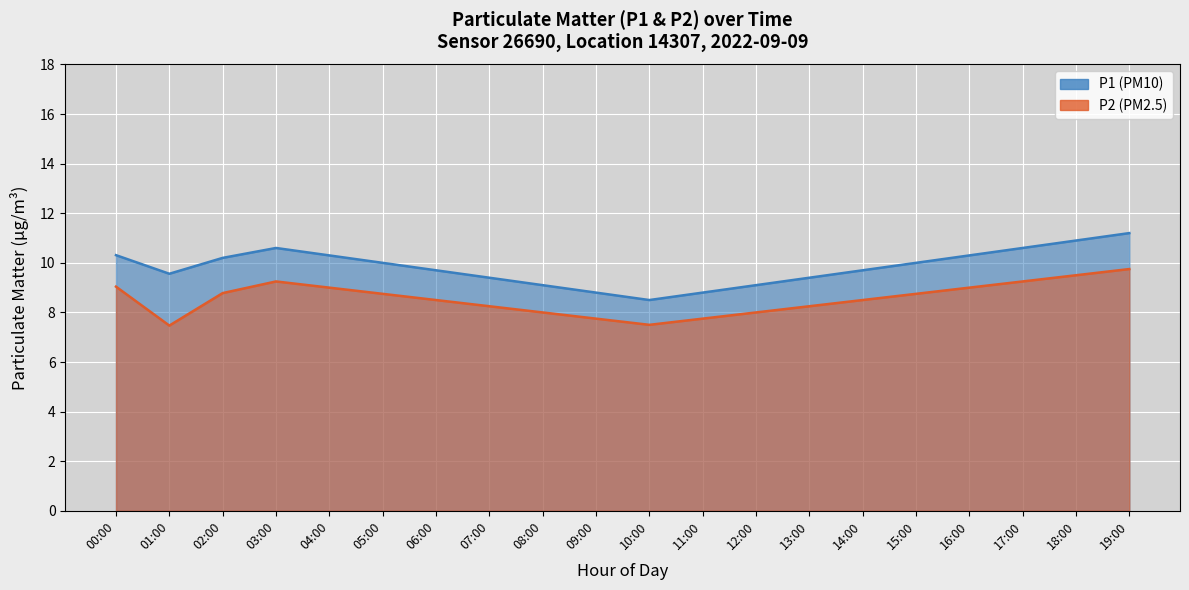

What position from the right is 07:00?

13